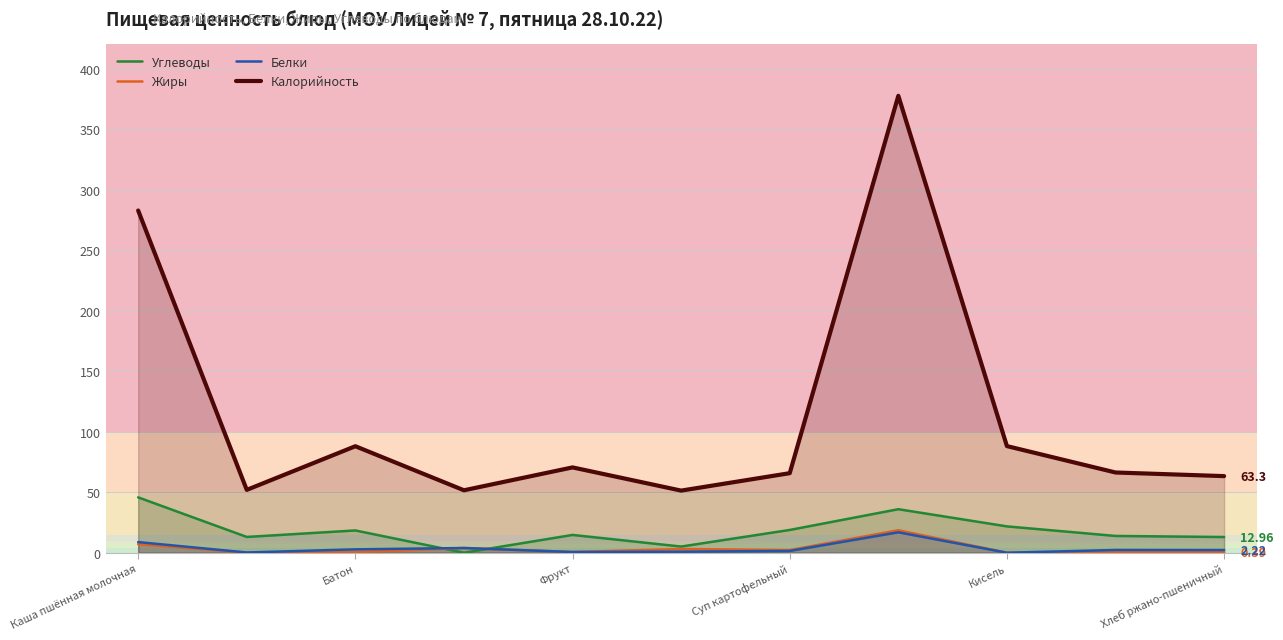

True or false: Жиры and Калорийность intersect in this chart.

False